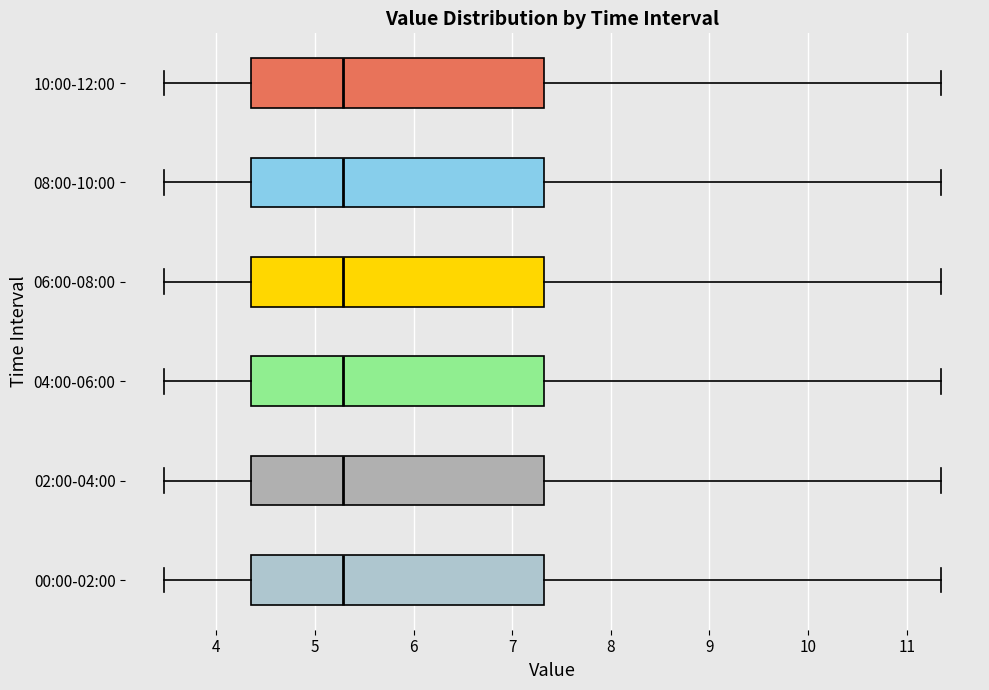

Reading bottom to top, read every box against the x-axis: the position of its median line, the range the box covers, and the ends of its whiskers. The values are not printed on the chart, so give them approximately, as read against the axis.

00:00-02:00: median 5.3, box 4.4 to 7.3, whiskers 3.5 to 11.4
02:00-04:00: median 5.3, box 4.4 to 7.3, whiskers 3.5 to 11.4
04:00-06:00: median 5.3, box 4.4 to 7.3, whiskers 3.5 to 11.4
06:00-08:00: median 5.3, box 4.4 to 7.3, whiskers 3.5 to 11.4
08:00-10:00: median 5.3, box 4.4 to 7.3, whiskers 3.5 to 11.4
10:00-12:00: median 5.3, box 4.4 to 7.3, whiskers 3.5 to 11.4